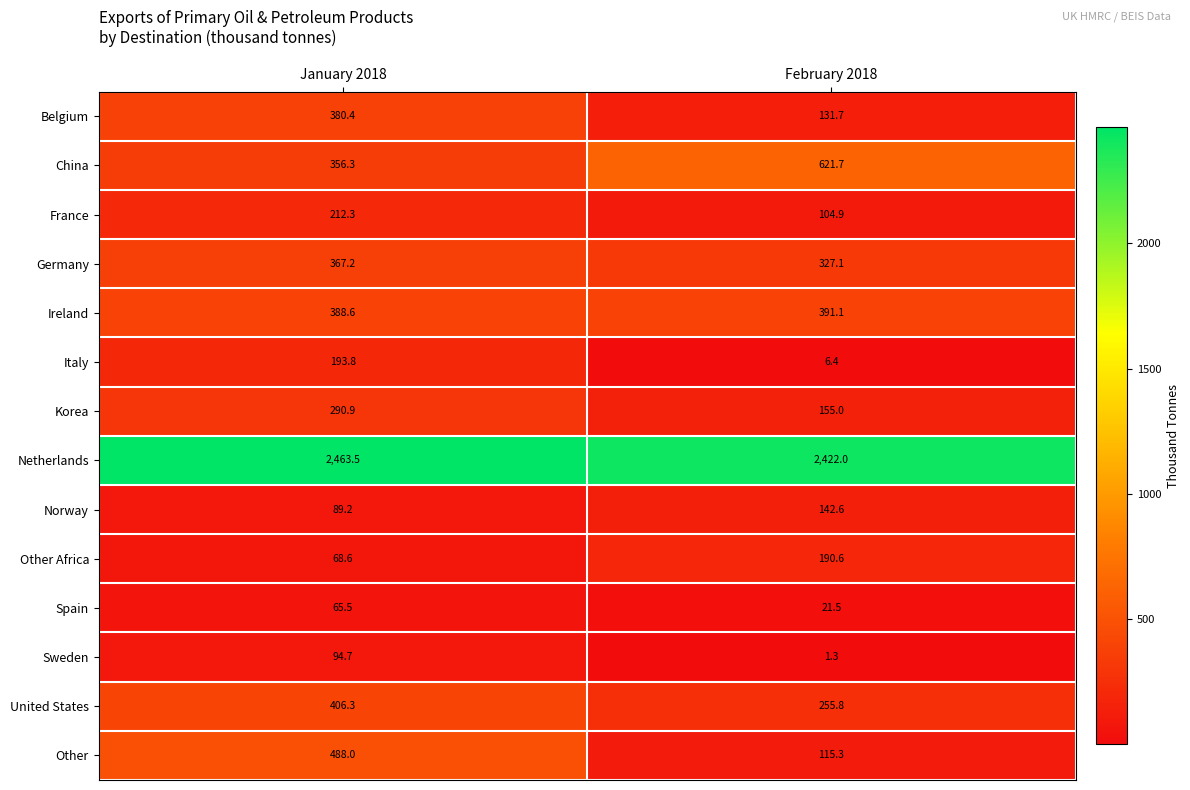

Reading right to left, transcribe all the data shown in this chart.

Belgium: 131.7	380.4
China: 621.7	356.3
France: 104.9	212.3
Germany: 327.1	367.2
Ireland: 391.1	388.6
Italy: 6.4	193.8
Korea: 155.0	290.9
Netherlands: 2422.0	2463.5
Norway: 142.6	89.2
Other Africa: 190.6	68.6
Spain: 21.5	65.5
Sweden: 1.3	94.7
United States: 255.8	406.3
Other: 115.3	488.0